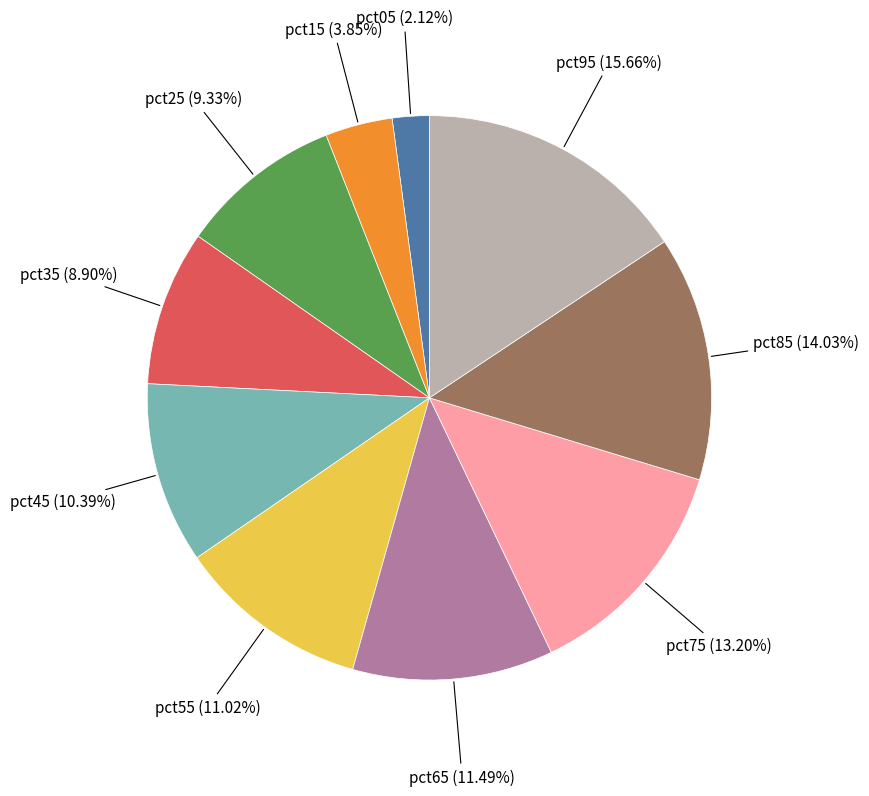

Does any single category account for the majority?

No